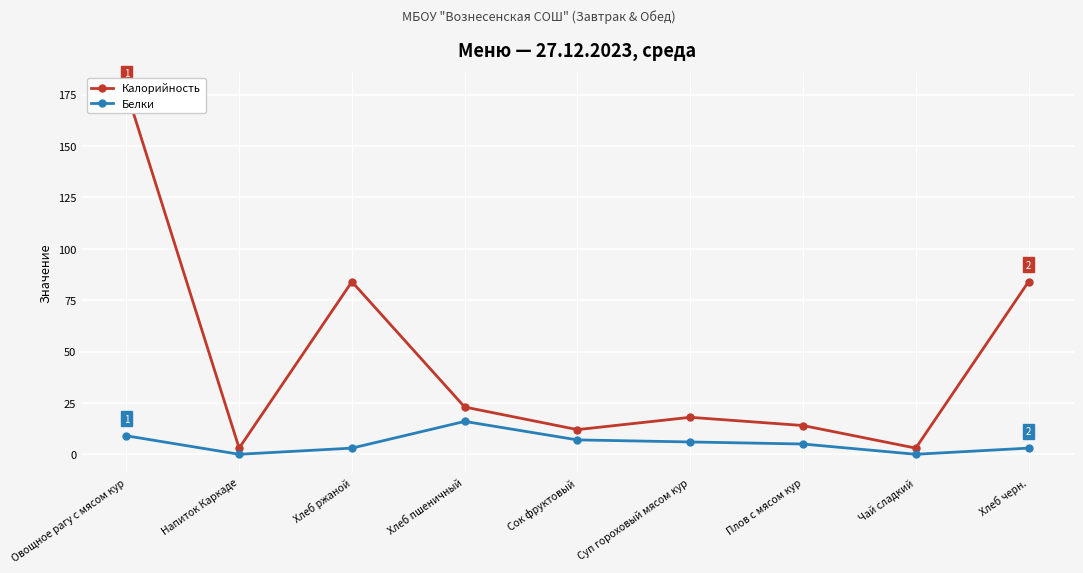

Where does the Калорийность series first go above 18?

Овощное рагу с мясом кур